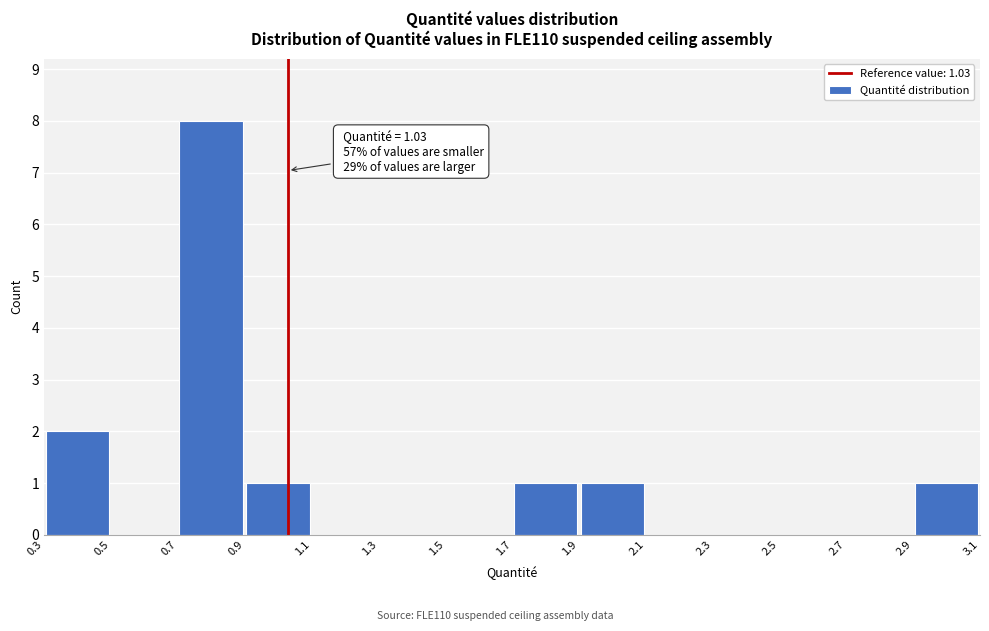

Over which range of the x-axis is the bar tallest?

0.7 to 0.9